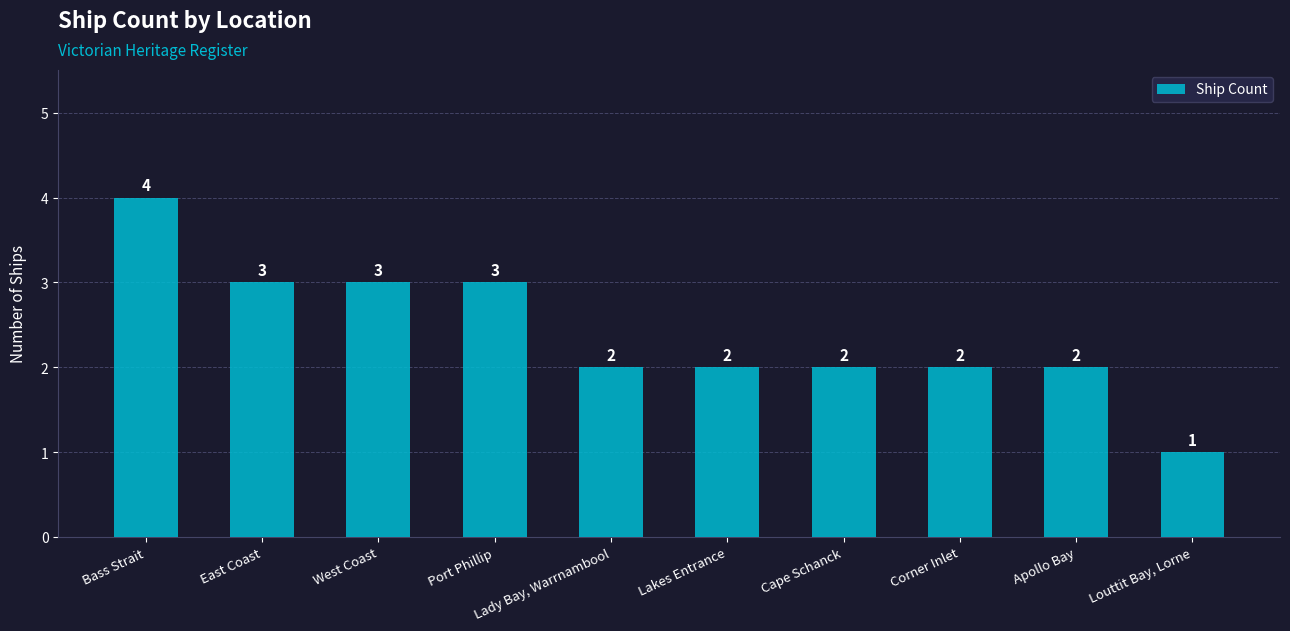

Is it true that the value at East Coast is 3?

True